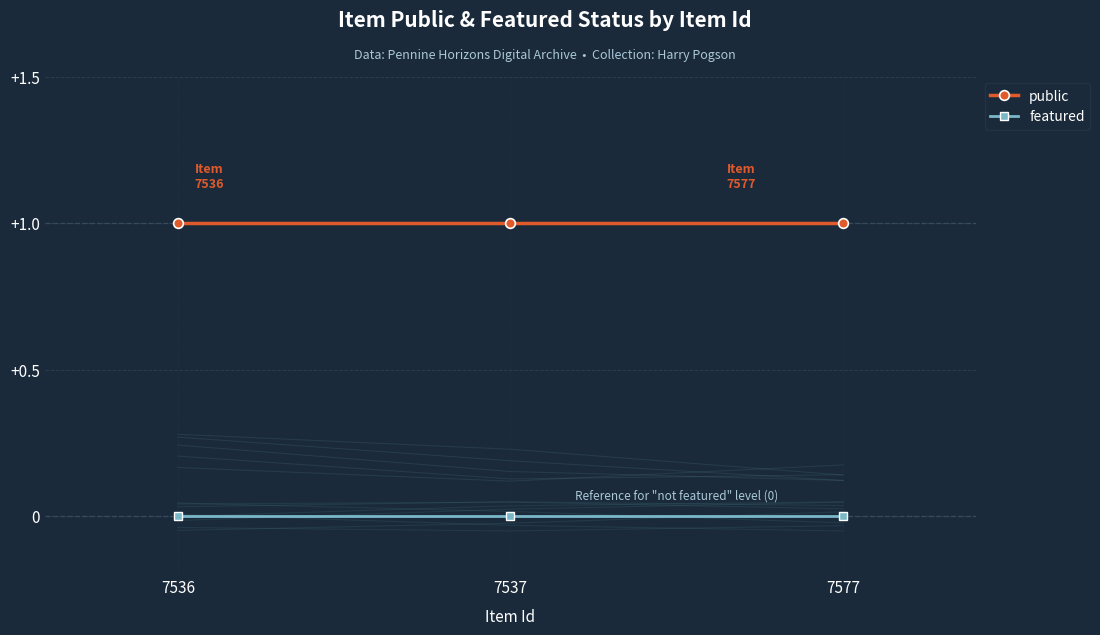

The featured series shows 0 at 7536. True or false?

True